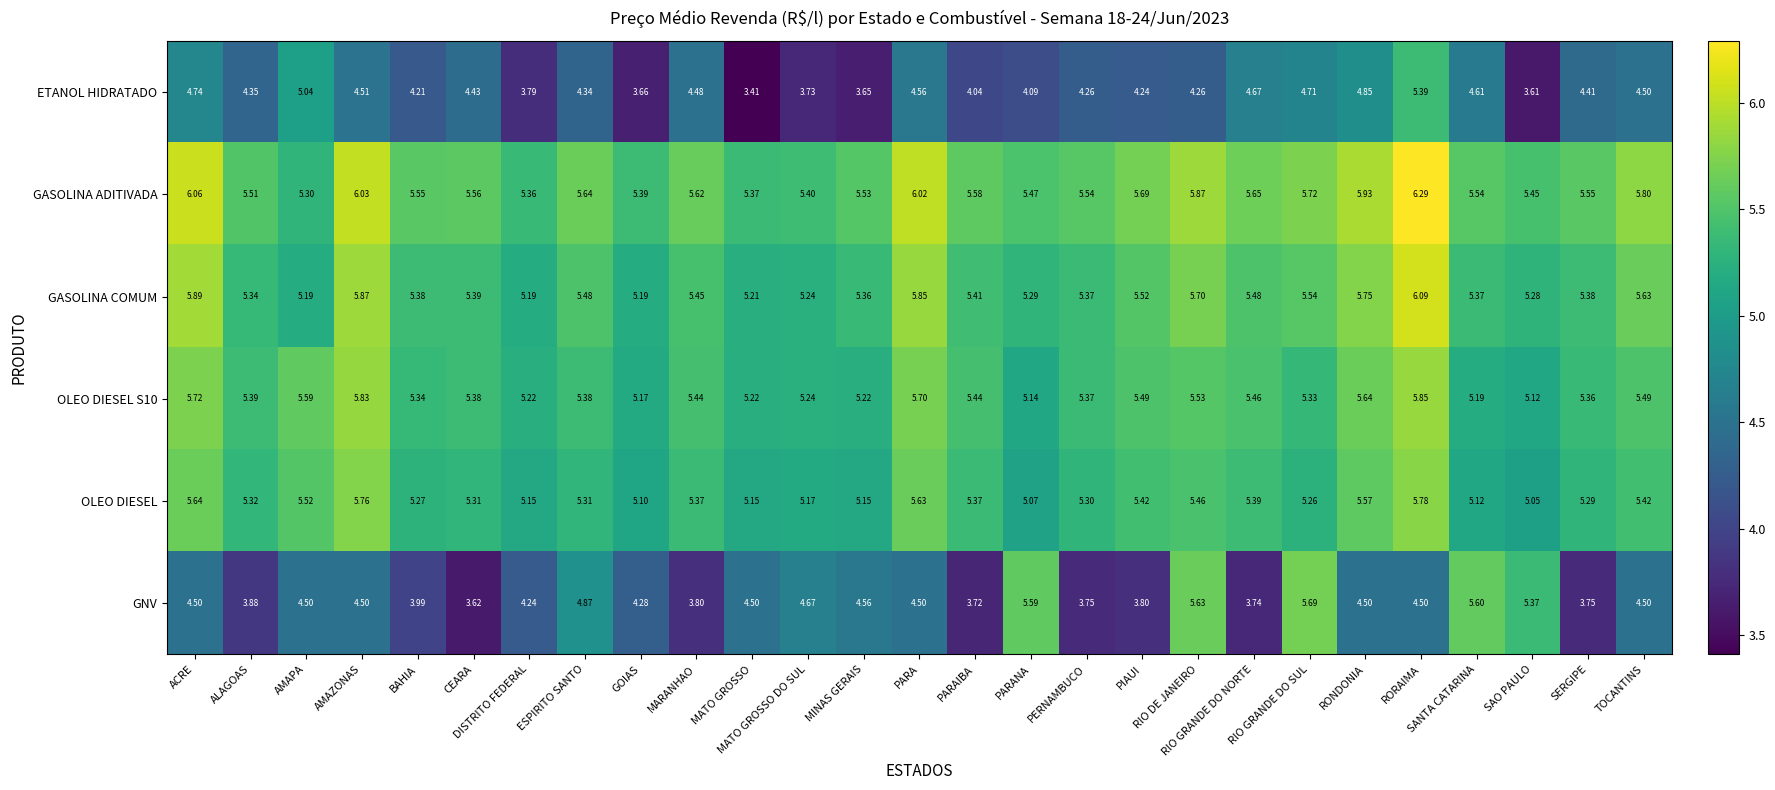

Which series has the largest range (max minus min)?

GNV